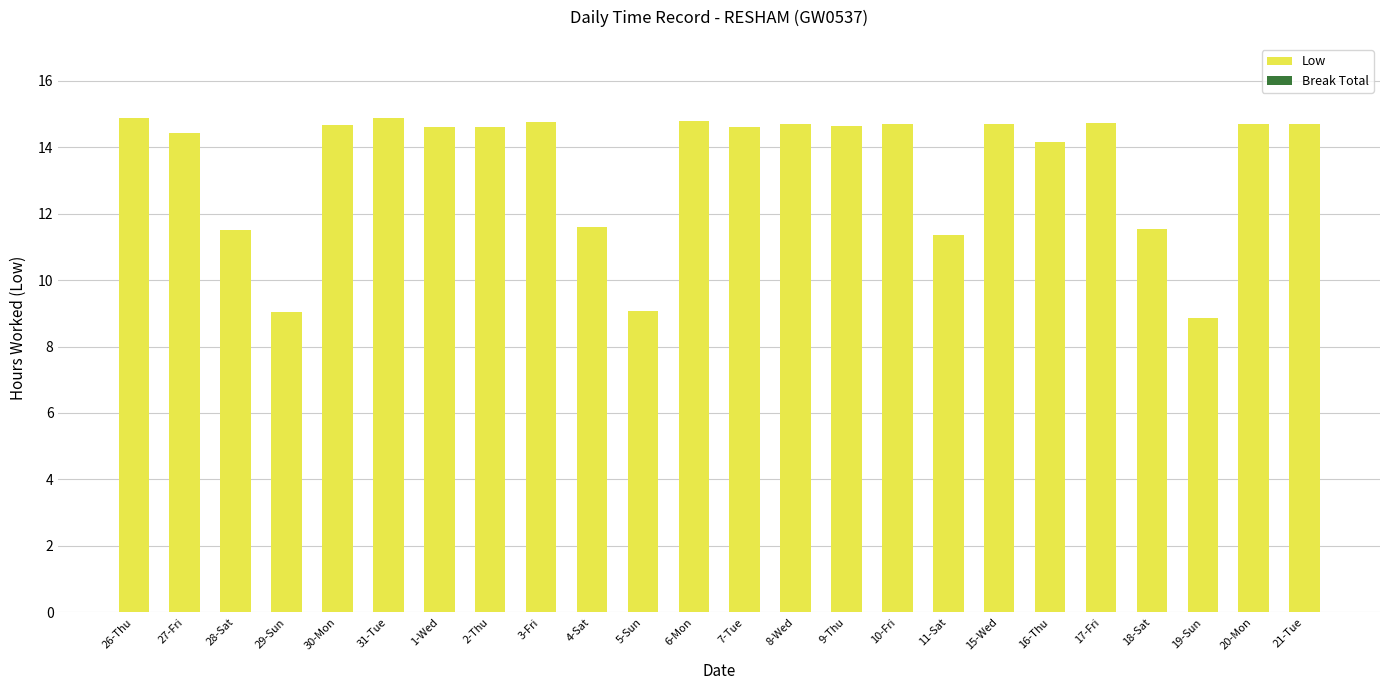

What is the difference between the maximum and minimum values?

6.0